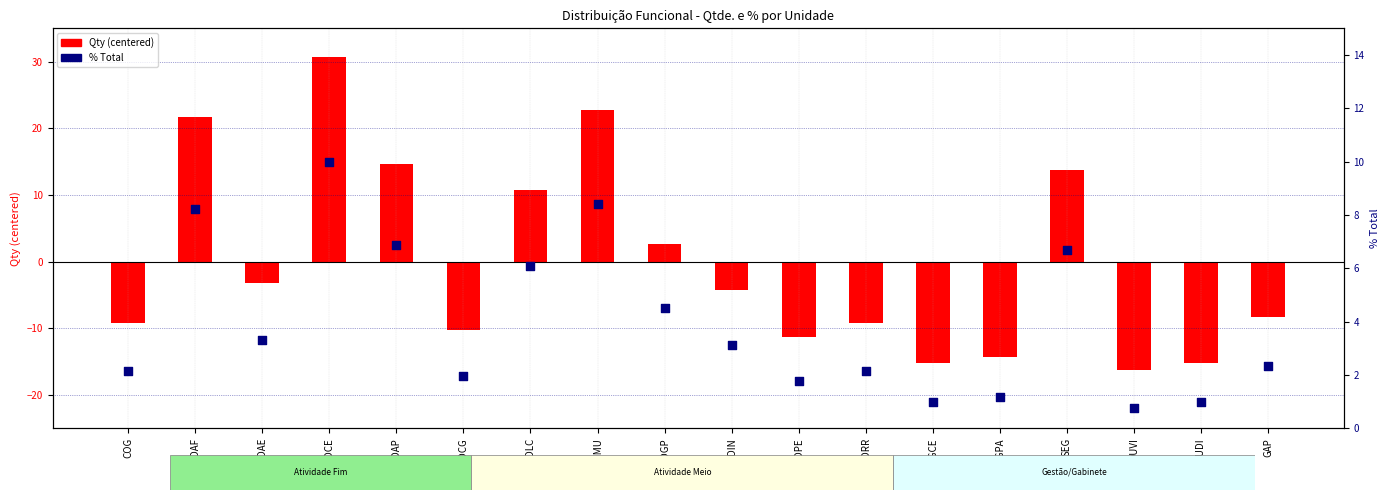

At which category is the sum across all series the highest?

DCE